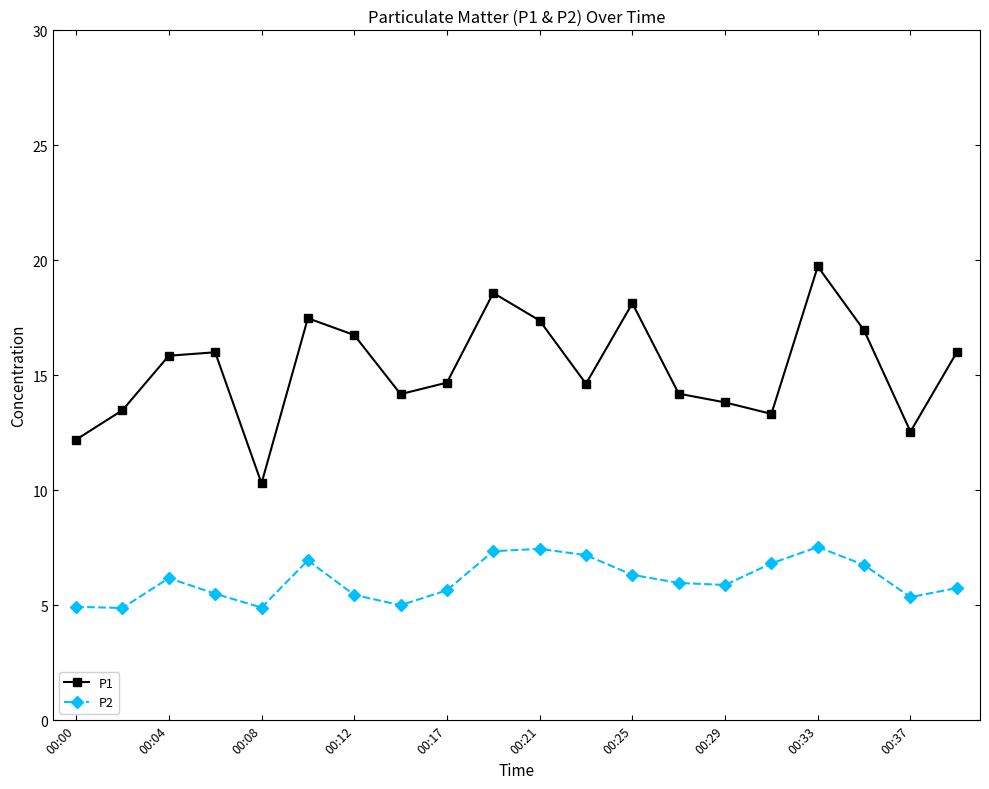

In P1, how many points are higher than both neighbors (excluding endpoints)?

5